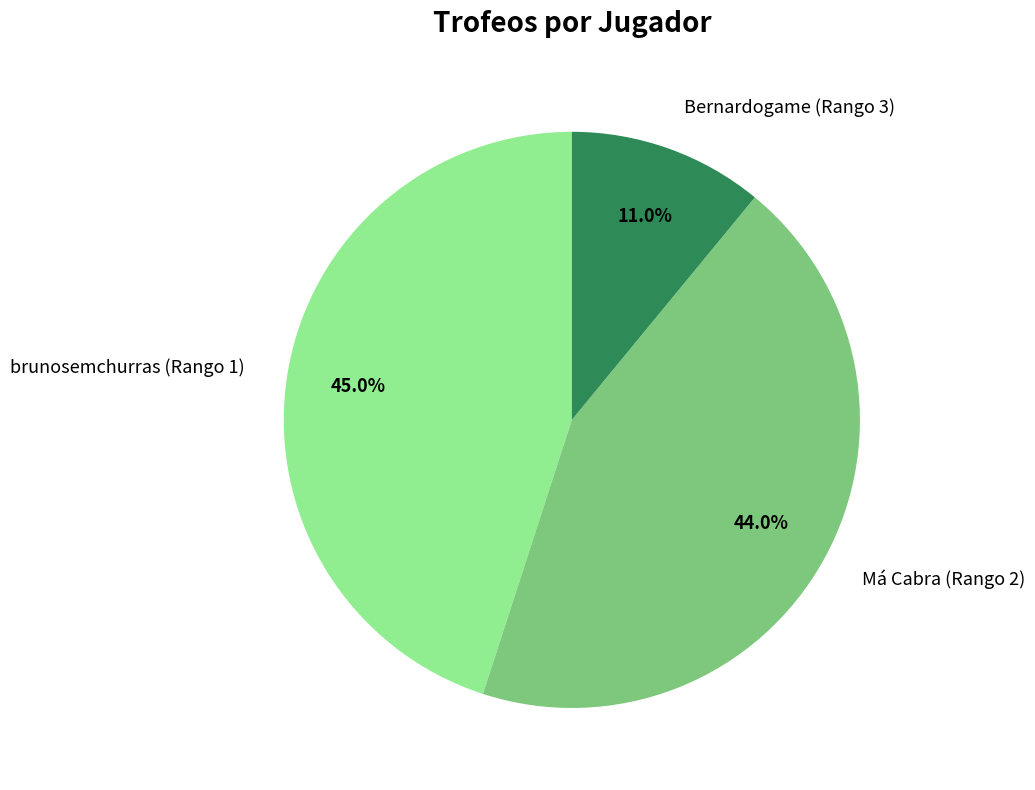

To the nearest percent, what portion does Má Cabra (Rango 2) represent?

44%